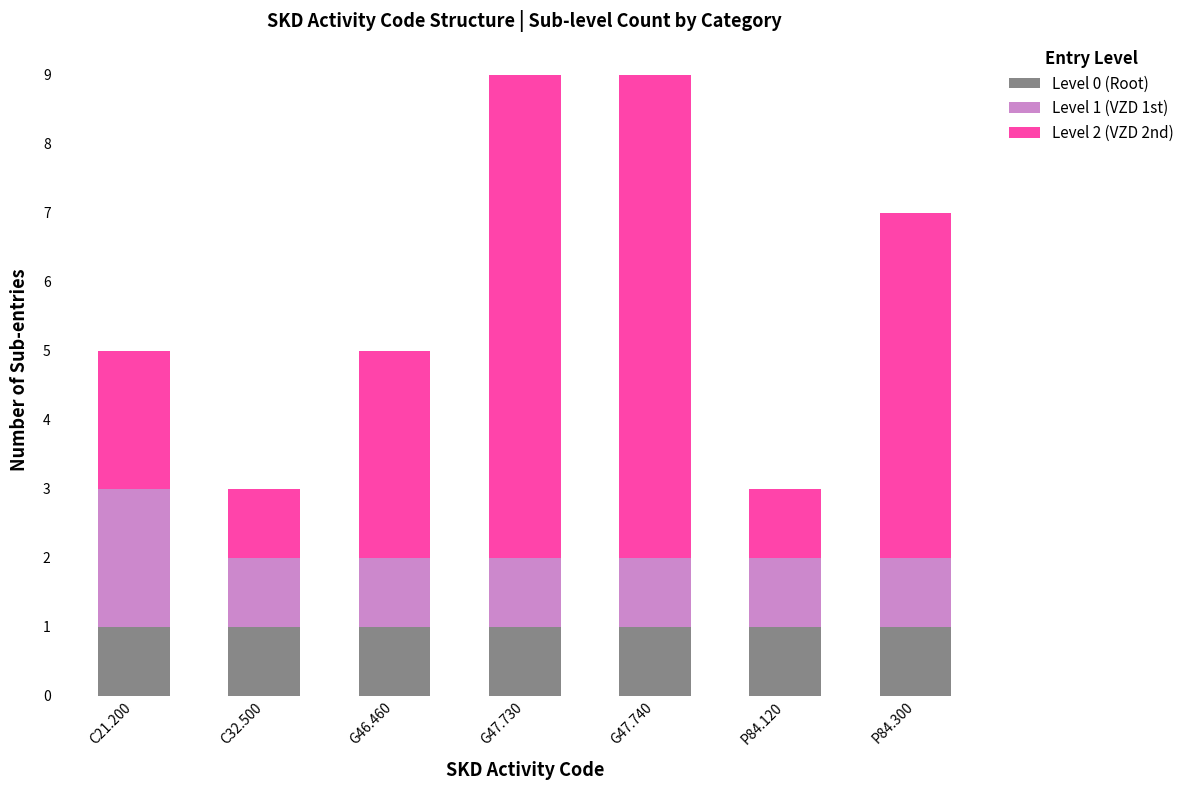

What is the total value across all series at G47.730?

9